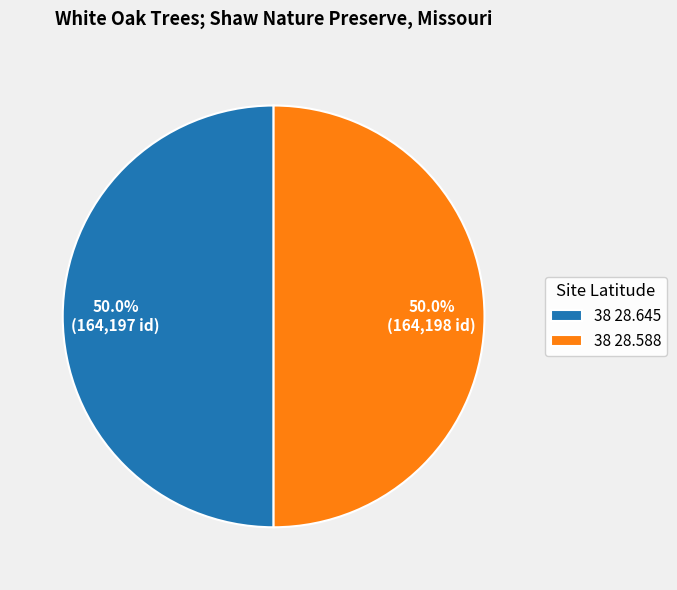

What percentage is the 38 28.588 slice, to the nearest percent?

50%